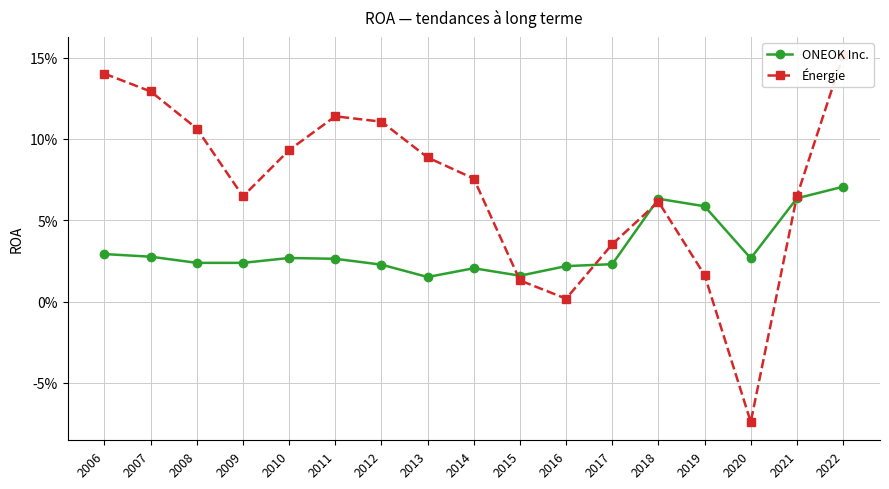

The value of ONEOK Inc. at 2018 is 0.0. True or false?

False